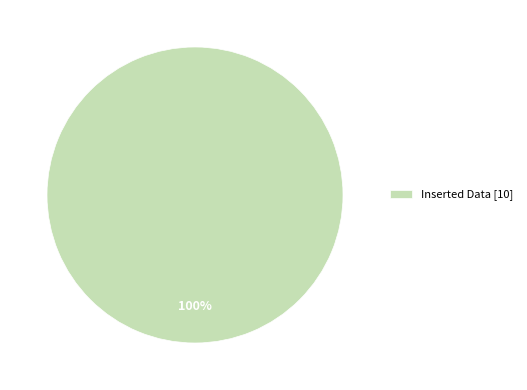

What percentage is the Inserted Data [10] slice, to the nearest percent?

100%